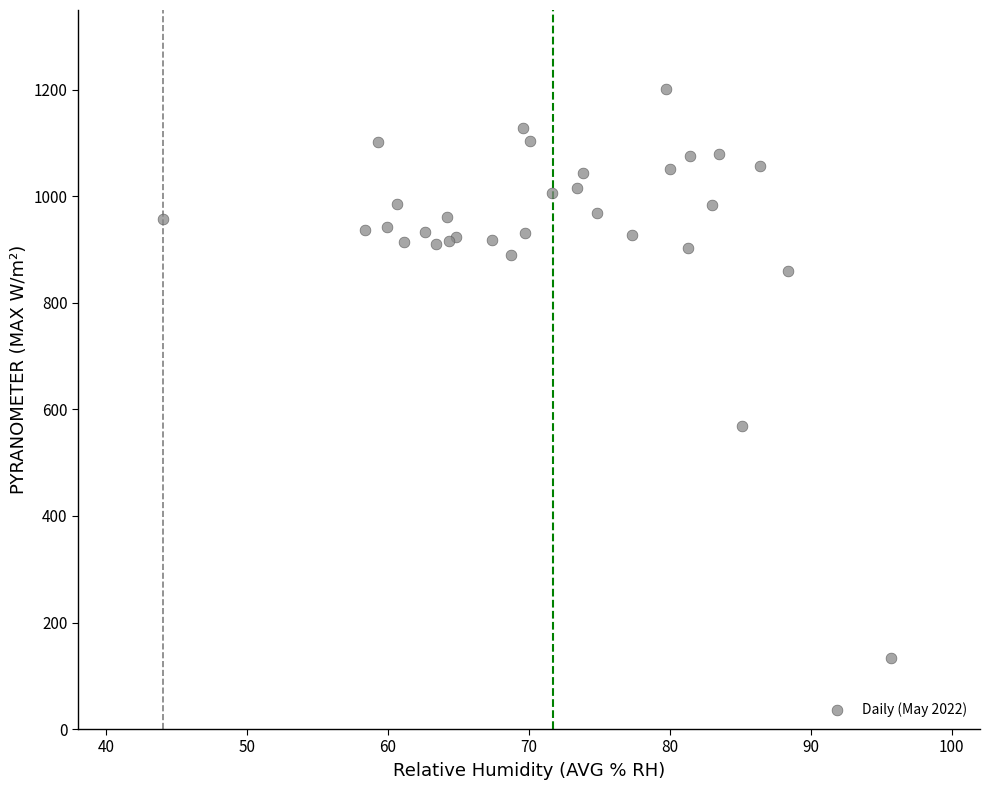

What Y value in the scatter plot is closest to 668?

569.7